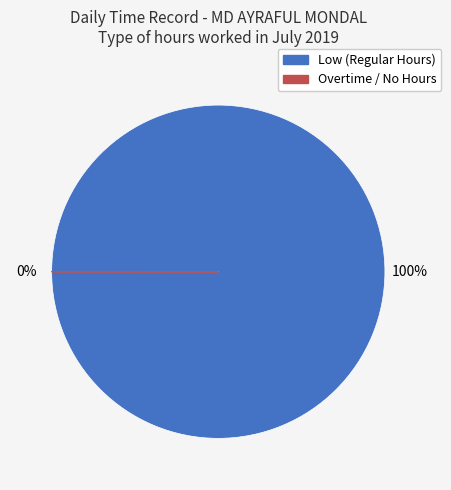

Is Day 25 the majority of the pie?

No